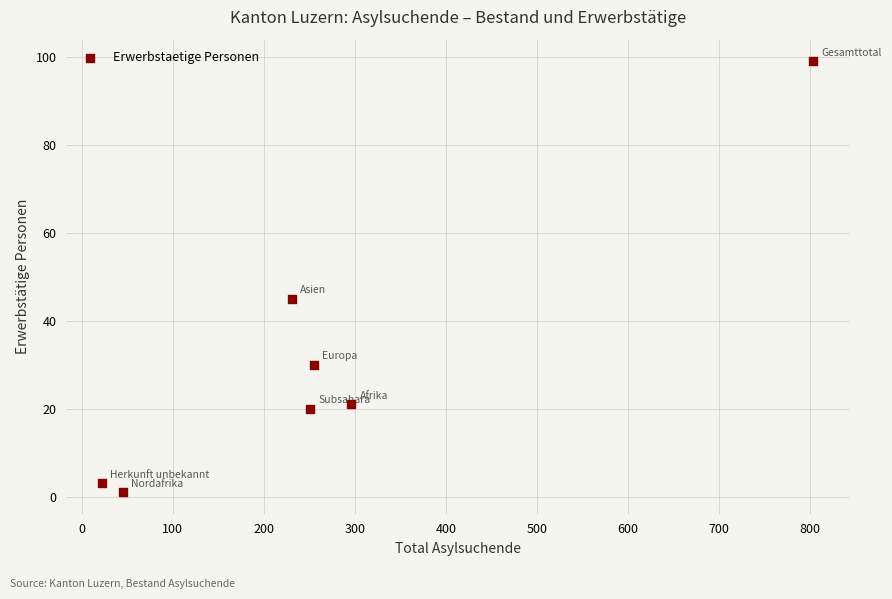

What Y value in the scatter plot is closest to 50?

45